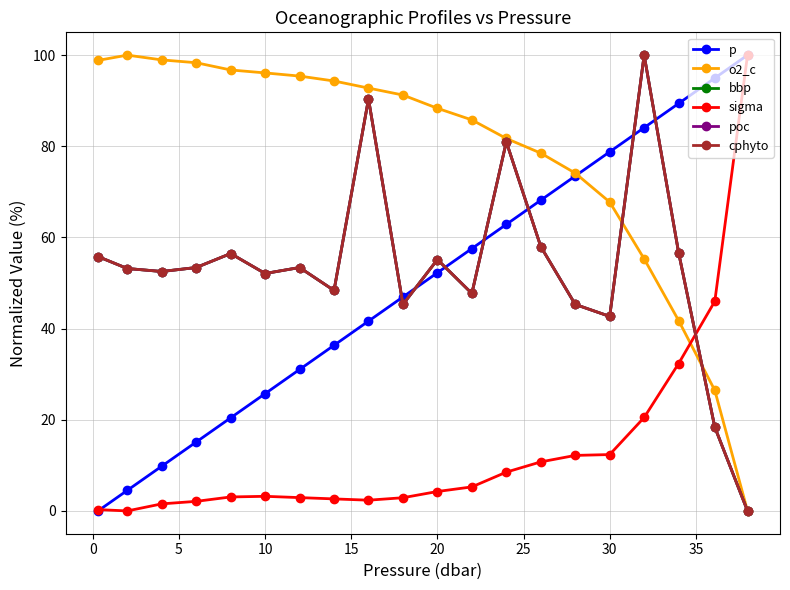

What is the value of the sigma point at the 11th from the left?

4.3